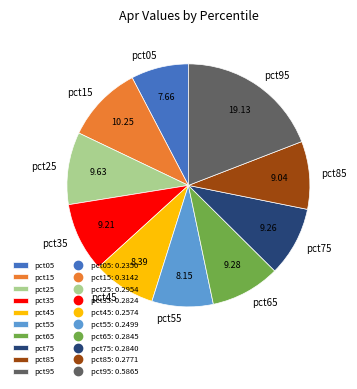

Is there any slice that represents more than half of the pie?

No